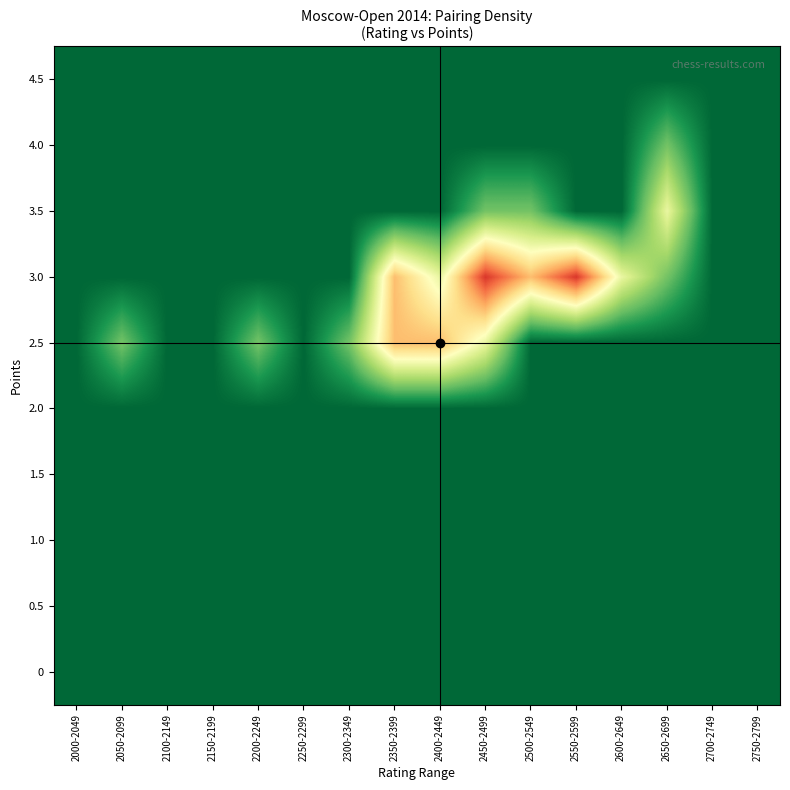

Count the number of data series in this chart.

10